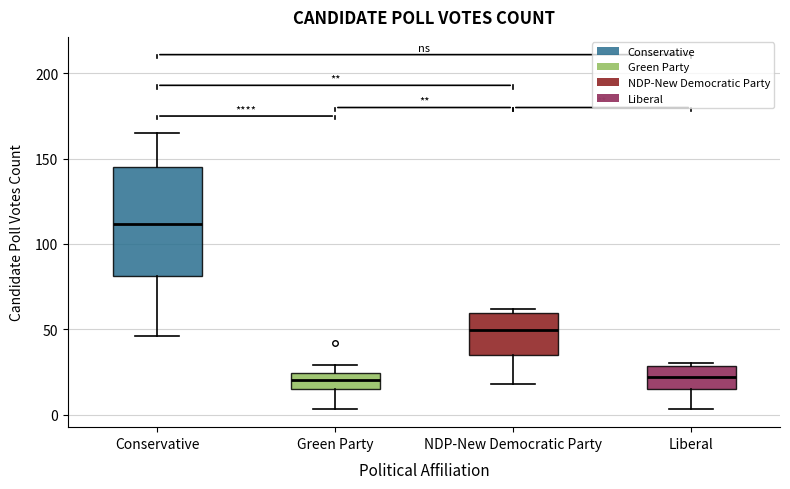

Reading left to right, transcribe this box plot: for each box, give where its median line is, the range the box spans, and where its two whiskers end, as read against the y-axis. The values are not printed on the chart, so give them approximately, as read against the axis.

Conservative: median 110, box 80 to 145, whiskers 45 to 165
Green Party: median 20, box 15 to 25, whiskers 5 to 30
NDP-New Democratic Party: median 50, box 35 to 60, whiskers 20 to 60 (just above the box's upper edge)
Liberal: median 20, box 15 to 30, whiskers 5 to 30